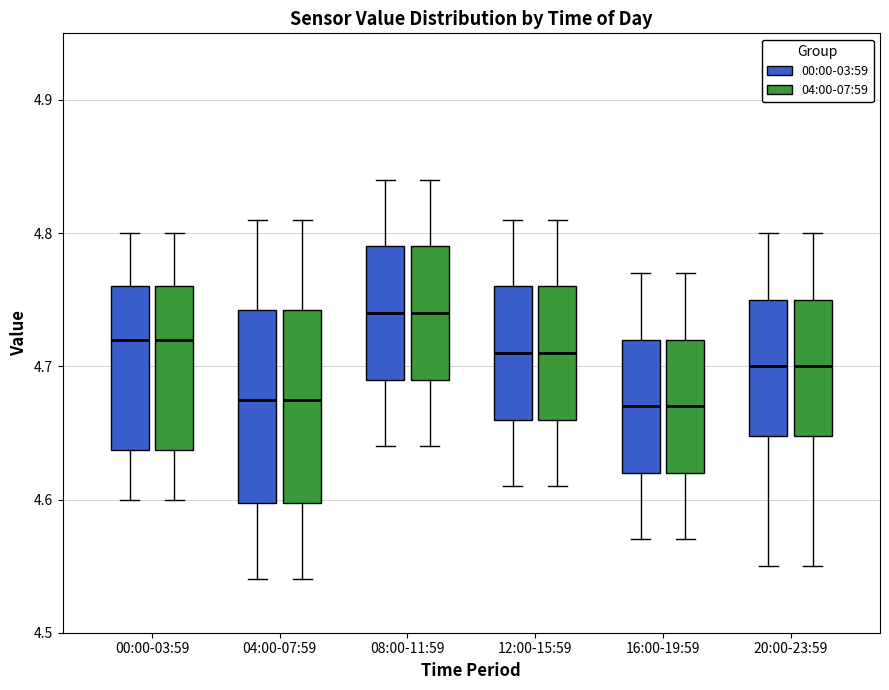

Reading left to right, read every box against the y-axis: the position of its median line, the range the box covers, and the ends of its whiskers. The values are not printed on the chart, so give them approximately, as read against the axis.

00:00-03:59 (00:00-03:59): median 4.72, box 4.64 to 4.76, whiskers 4.60 to 4.80
00:00-03:59 (04:00-07:59): median 4.72, box 4.64 to 4.76, whiskers 4.60 to 4.80
04:00-07:59 (00:00-03:59): median 4.68, box 4.60 to 4.74, whiskers 4.54 to 4.81
04:00-07:59 (04:00-07:59): median 4.68, box 4.60 to 4.74, whiskers 4.54 to 4.81
08:00-11:59 (00:00-03:59): median 4.74, box 4.69 to 4.79, whiskers 4.64 to 4.84
08:00-11:59 (04:00-07:59): median 4.74, box 4.69 to 4.79, whiskers 4.64 to 4.84
12:00-15:59 (00:00-03:59): median 4.71, box 4.66 to 4.76, whiskers 4.61 to 4.81
12:00-15:59 (04:00-07:59): median 4.71, box 4.66 to 4.76, whiskers 4.61 to 4.81
16:00-19:59 (00:00-03:59): median 4.67, box 4.62 to 4.72, whiskers 4.57 to 4.77
16:00-19:59 (04:00-07:59): median 4.67, box 4.62 to 4.72, whiskers 4.57 to 4.77
20:00-23:59 (00:00-03:59): median 4.70, box 4.65 to 4.75, whiskers 4.55 to 4.80
20:00-23:59 (04:00-07:59): median 4.70, box 4.65 to 4.75, whiskers 4.55 to 4.80